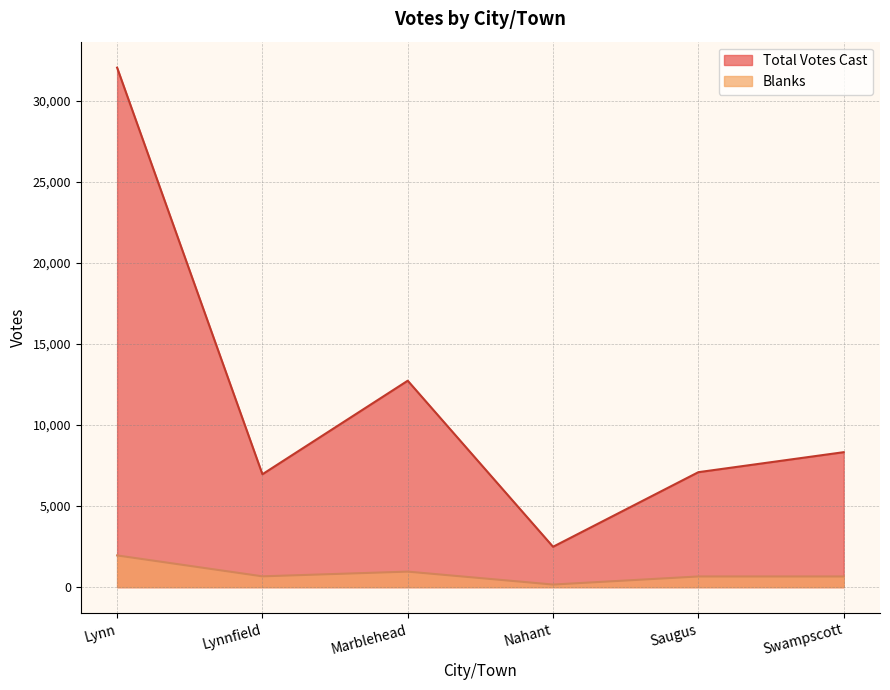

What position from the right is Nahant?

3